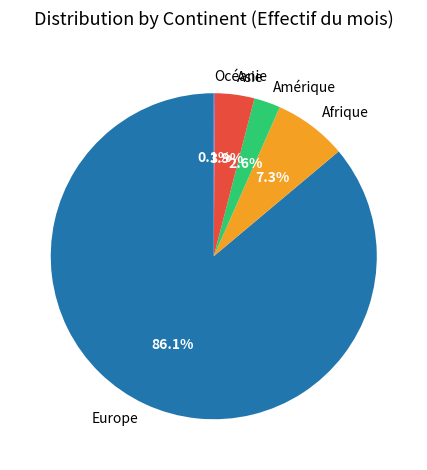

Between Europe and Amérique, which is larger?

Europe